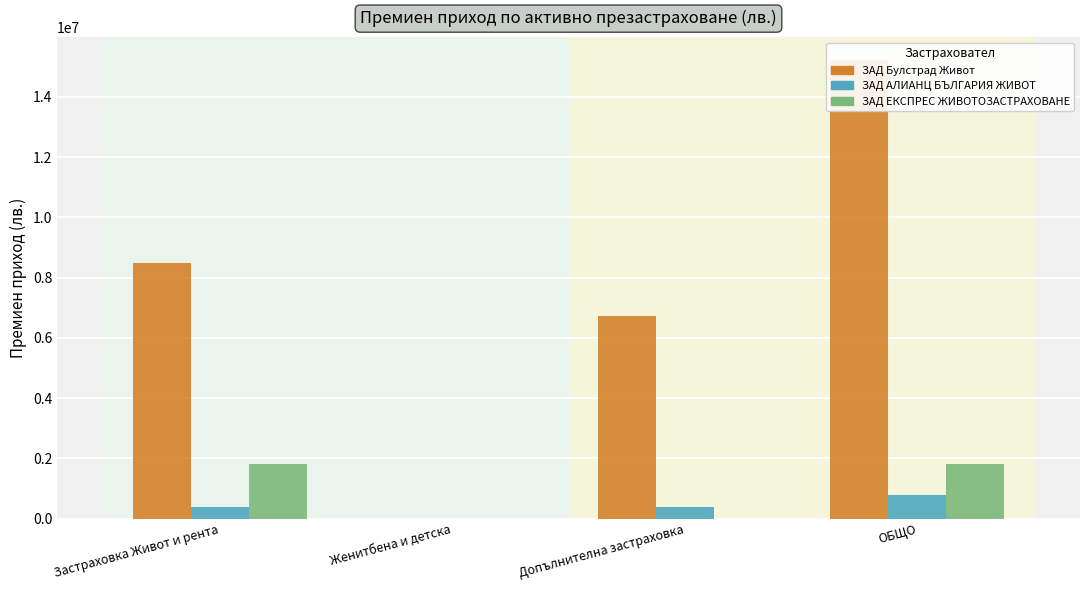

Reading right to left, list all the values displayed in this chart.

ЗАД Булстрад Живот: 15221095.8	6733940.8	0.0	8487155.0
ЗАД АЛИАНЦ БЪЛГАРИЯ ЖИВОТ: 775993.3	377204.3	0.0	398789.0
ЗАД ЕКСПРЕС ЖИВОТОЗАСТРАХОВАНЕ: 1826541.1	0.0	0.0	1826541.1